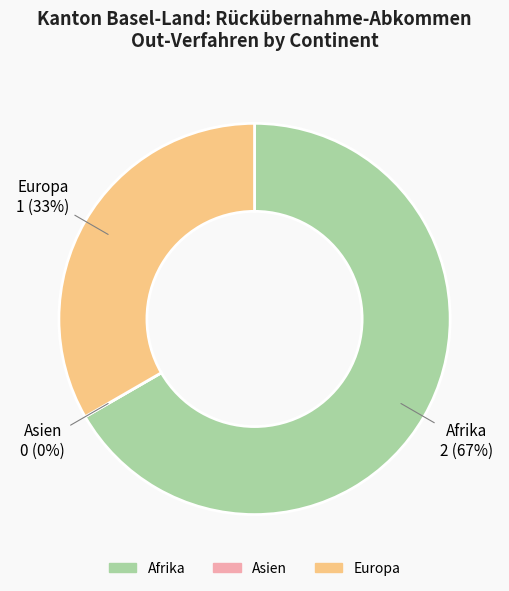

What percentage is the Europa slice, to the nearest percent?

33%